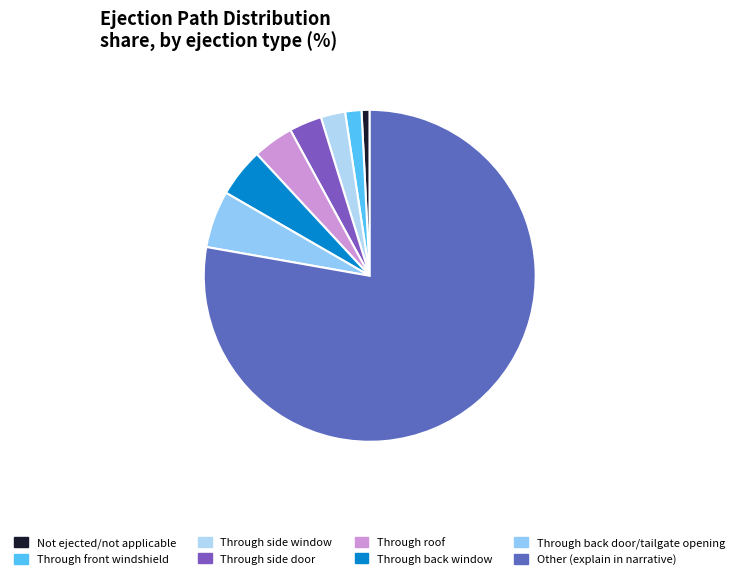

True or false: Through roof accounts for 1% of the total.

False